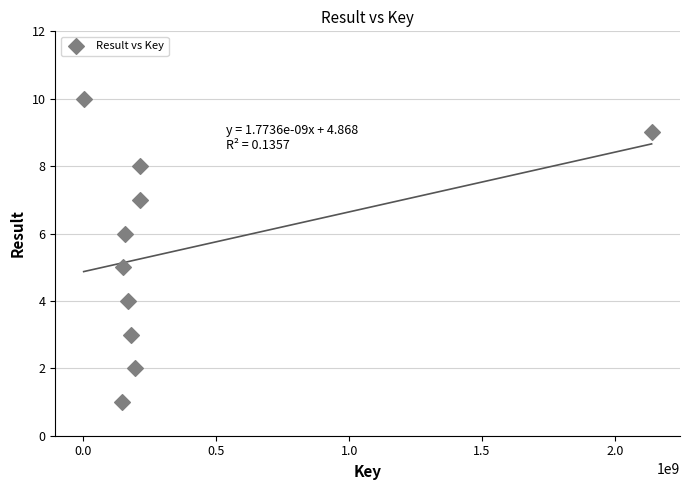

What is the average Y value?

6